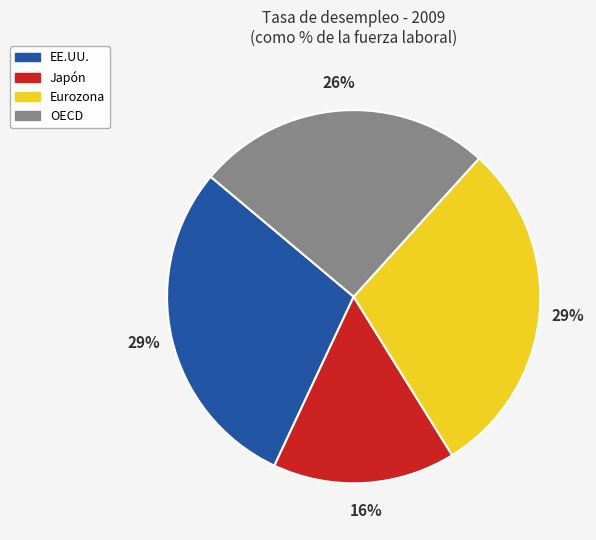

What percentage is the OECD slice, to the nearest percent?

26%